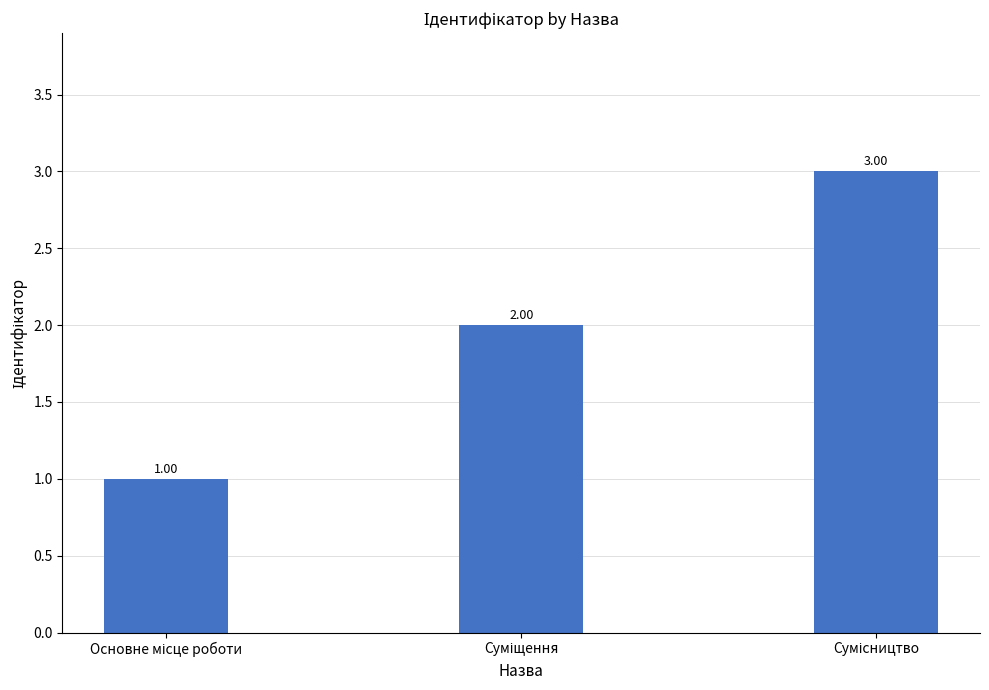

What is the ratio of the value at Сумісництво to the value at Суміщення?

1.5